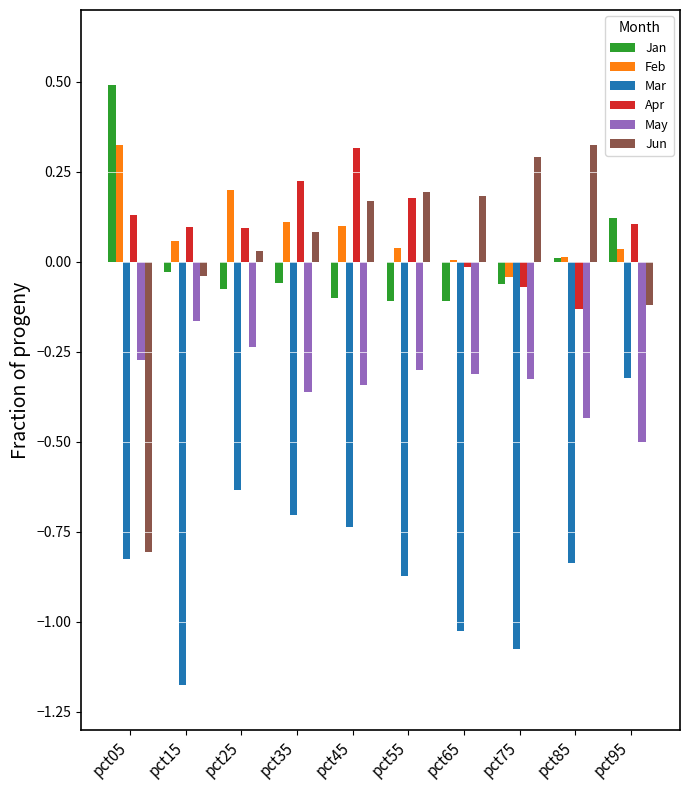

What is the difference between the maximum and second lowest values in the Jun series?

0.4